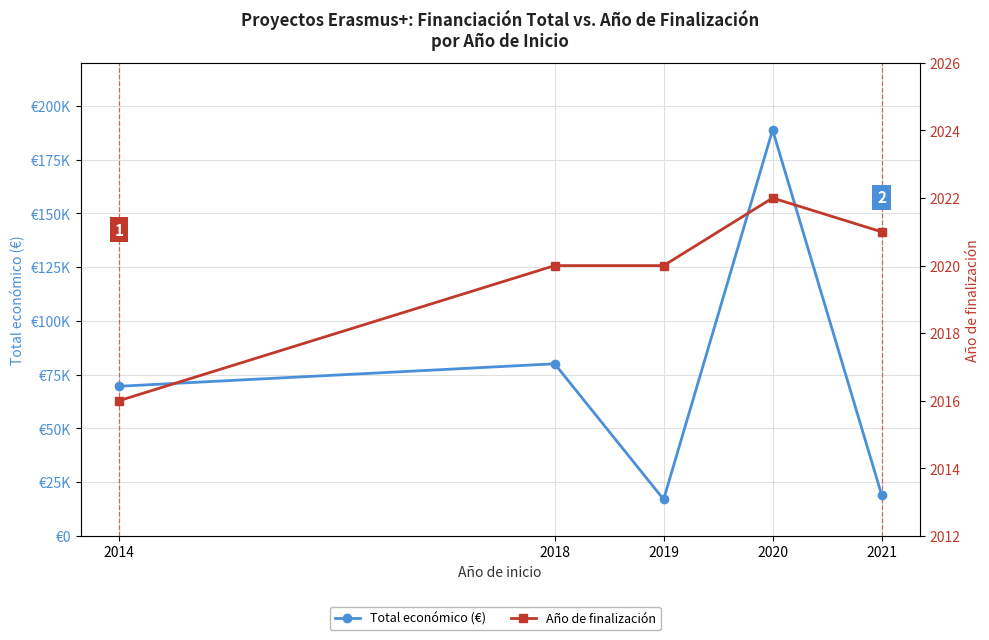

Reading left to right, what are all the values shown in this chart?

Total económico (€): 2014=69600	2018=80062	2019=17011	2020=188792	2021=19180
Año de finalización: 2014=2016	2018=2020	2019=2020	2020=2022	2021=2021